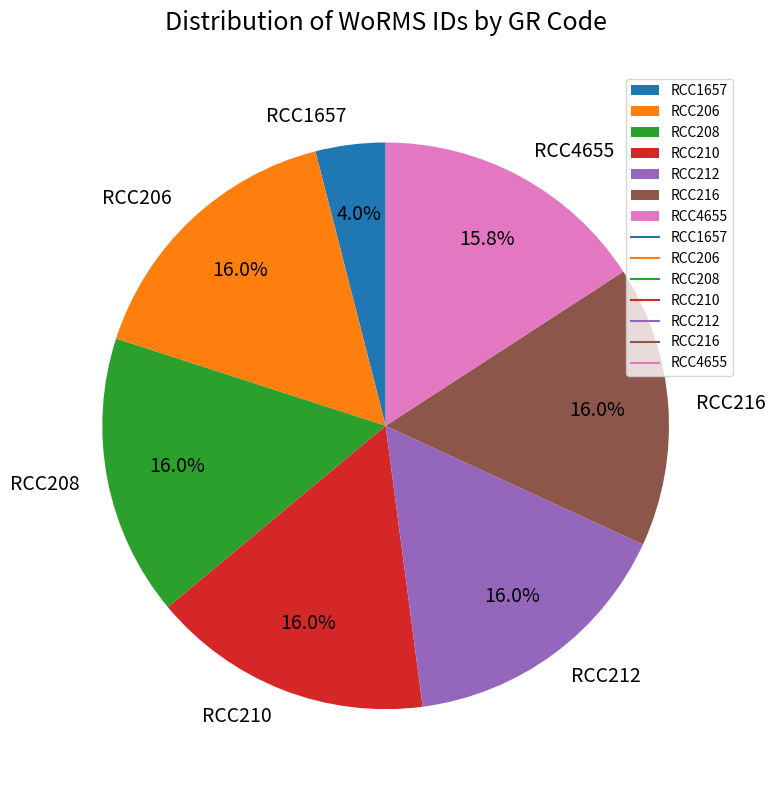

The RCC212 slice represents 16% of the pie. True or false?

True